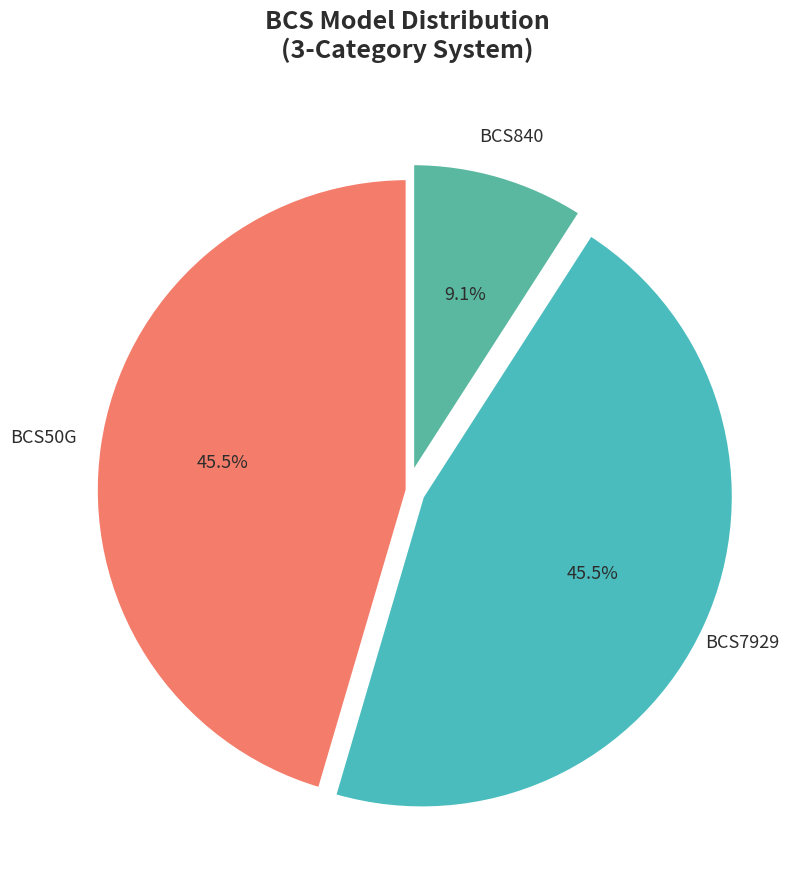

Is there any slice that represents more than half of the pie?

No